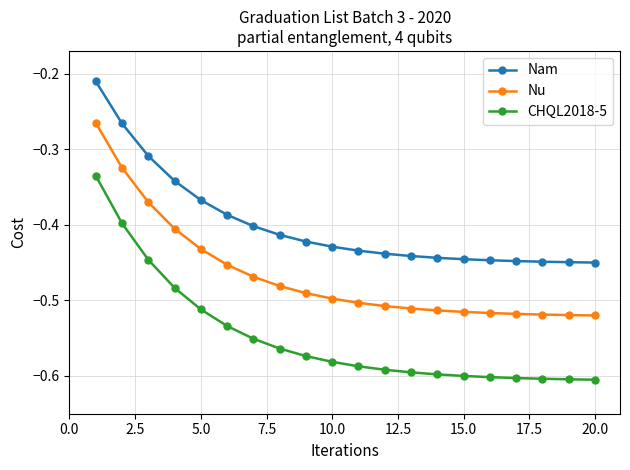

Rank the series by their average value, from highest to lowest.

Nam, Nu, CHQL2018-5